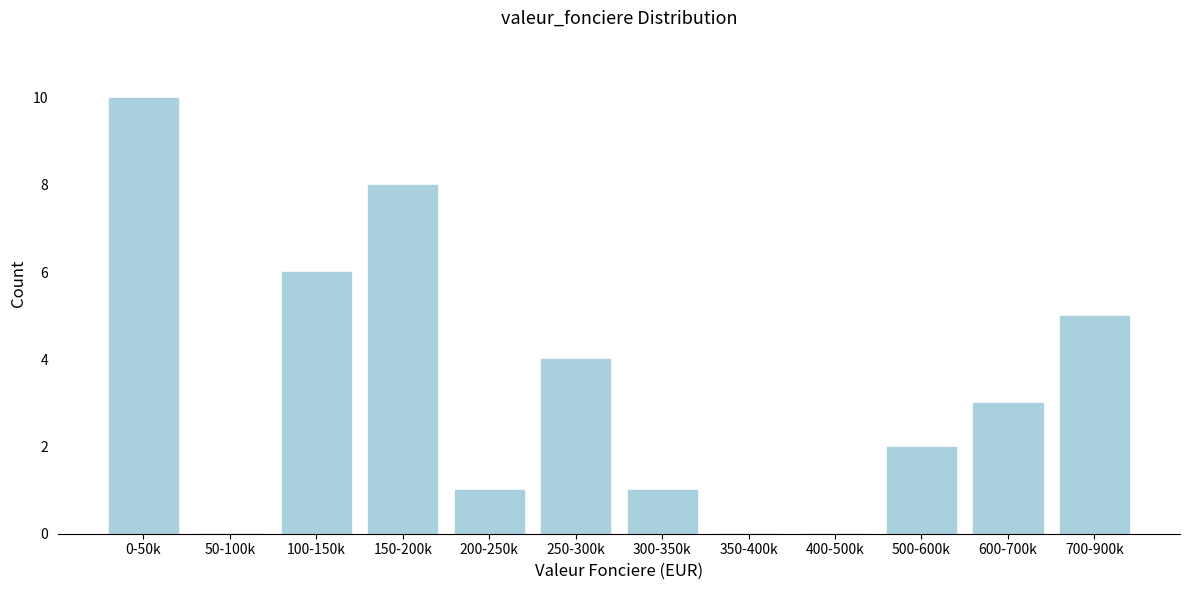

Reading right to left, extract all data points from this chart.

700-900k=5	600-700k=3	500-600k=2	400-500k=0	350-400k=0	300-350k=1	250-300k=4	200-250k=1	150-200k=8	100-150k=6	50-100k=0	0-50k=10